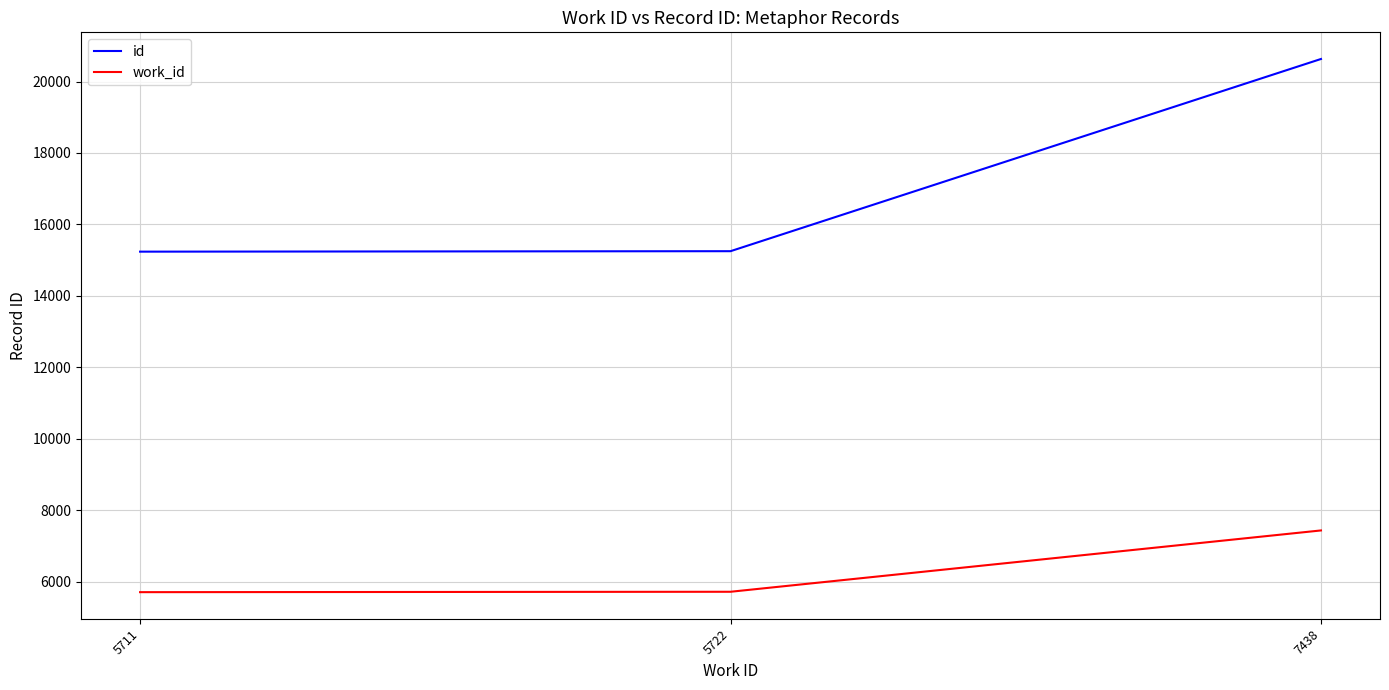

The value of work_id at 5722 is 7964. True or false?

False